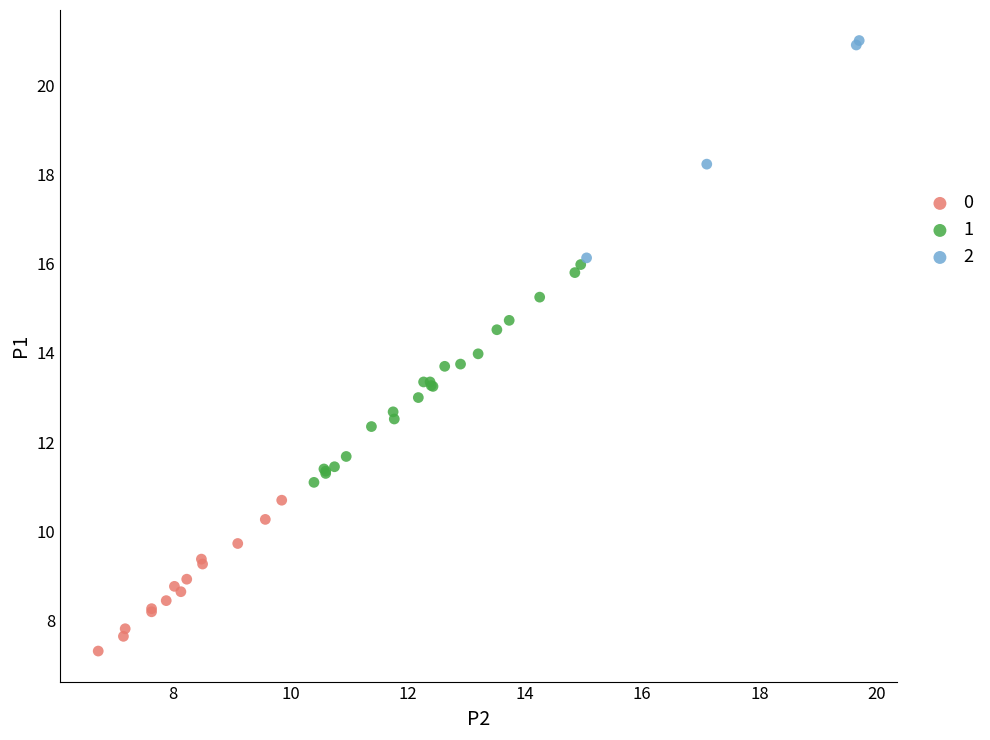

What are all the series names shown in the legend?

0, 1, 2